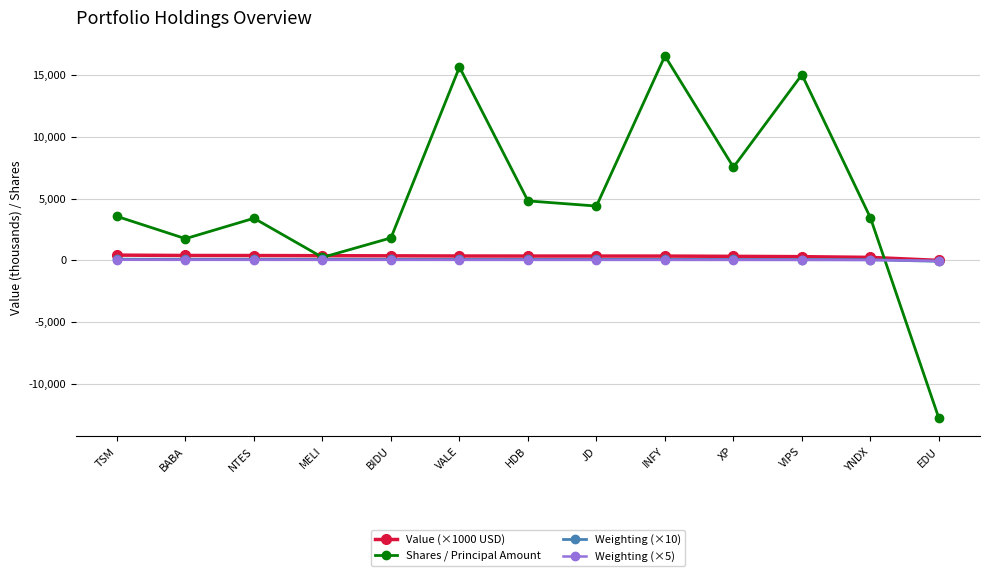

How many categories are shown in the chart?

13